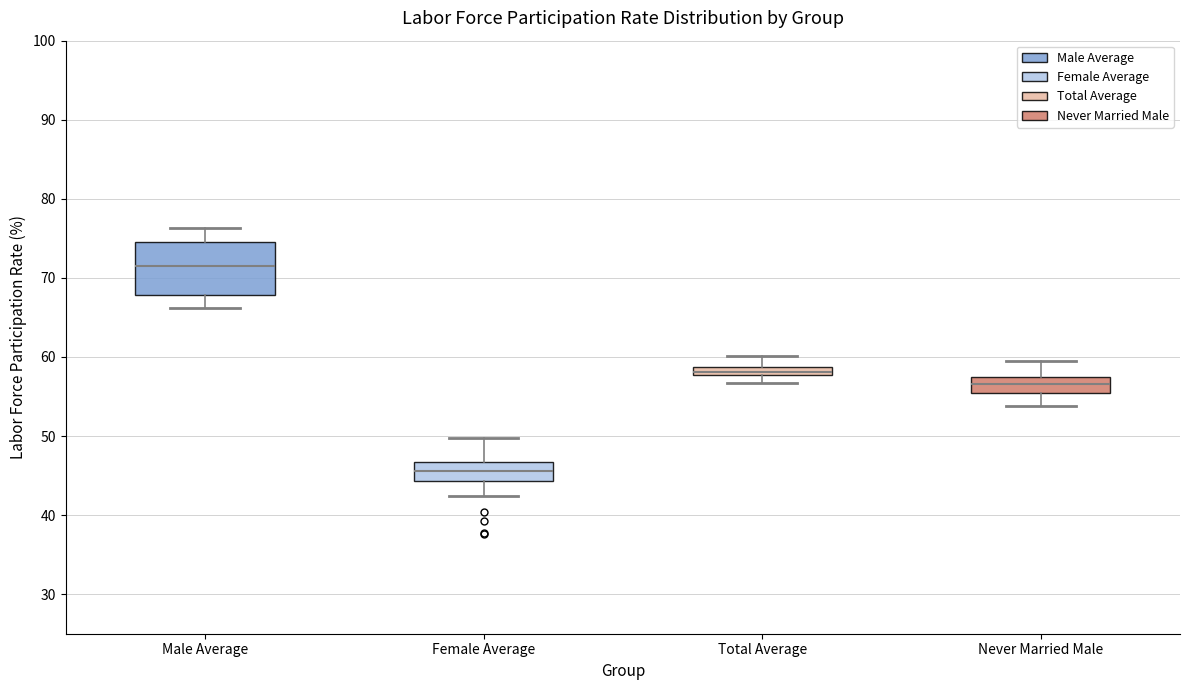

Which box's median line is the lowest?

Female Average